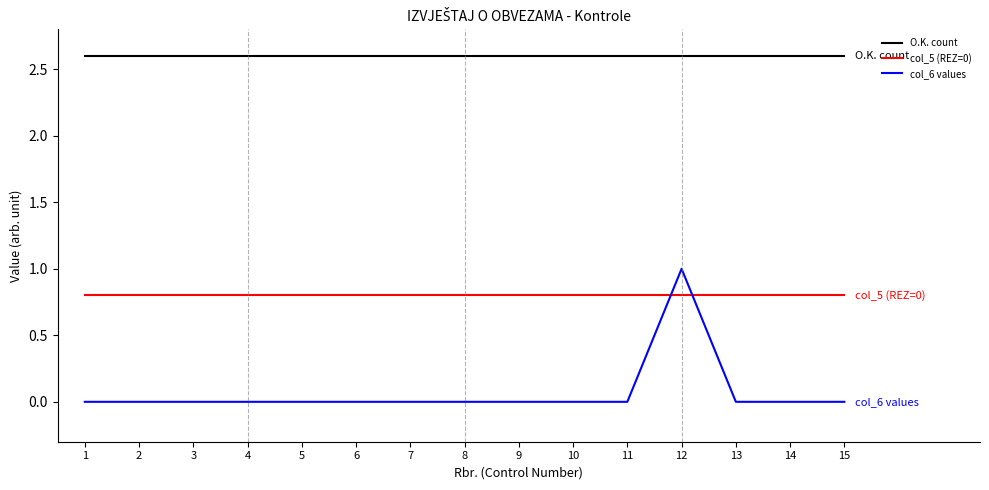

Which series has the largest total across all categories?

O.K. count